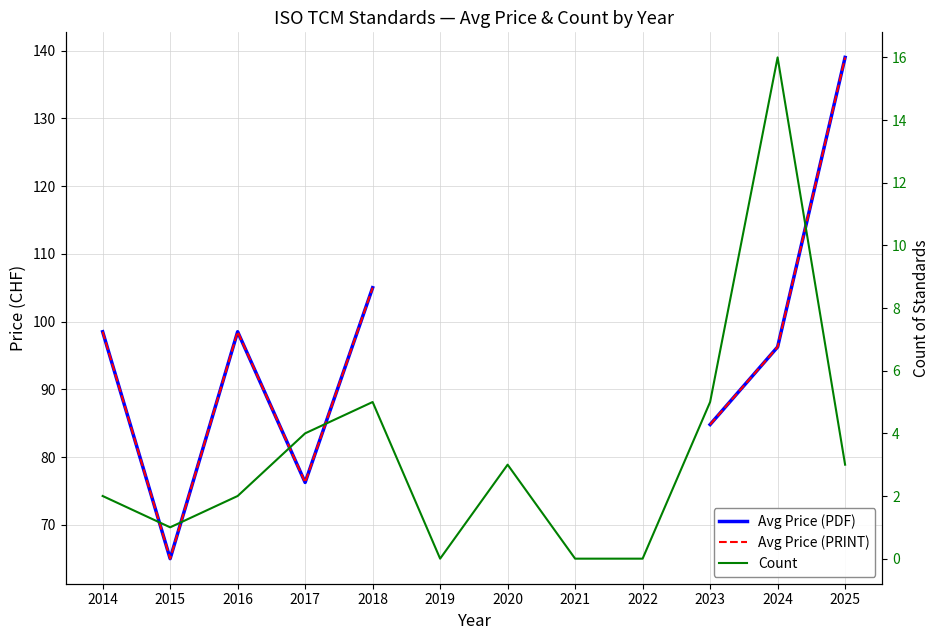

At which category does the chart reach its peak across all series?

2025